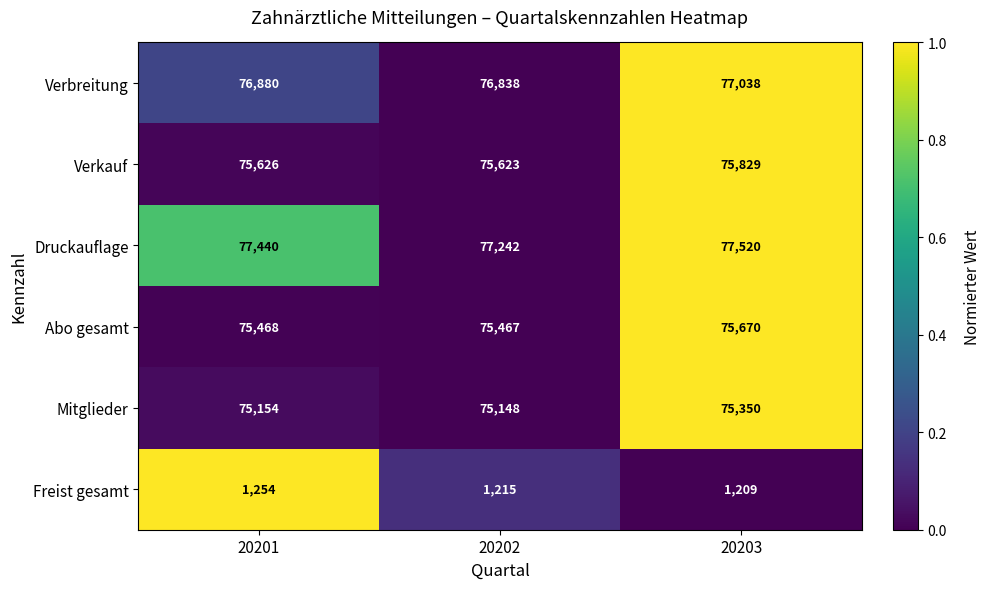

What is the total value across all series at 20201?

381822